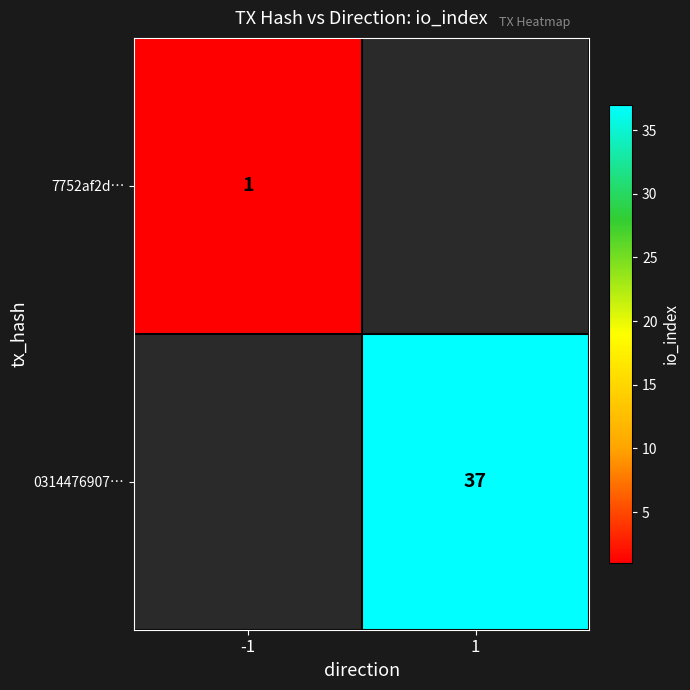

Count the number of categories in the chart.

2